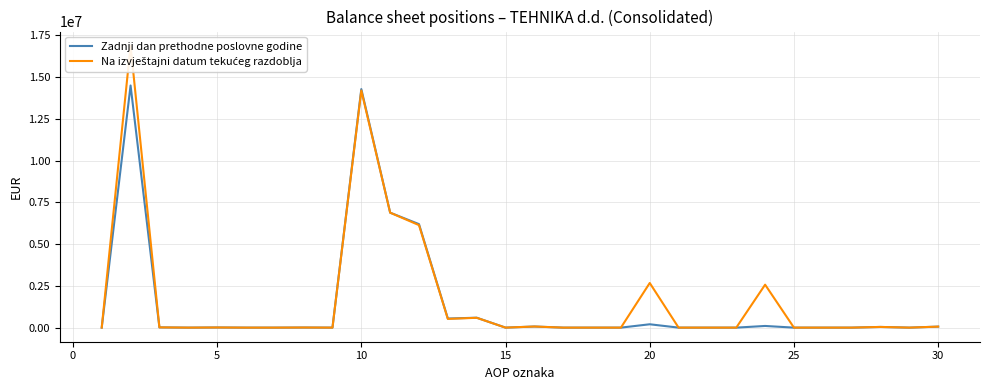

In Zadnji dan prethodne poslovne godine, how many points are lower than both neighbors (excluding endpoints)?

5